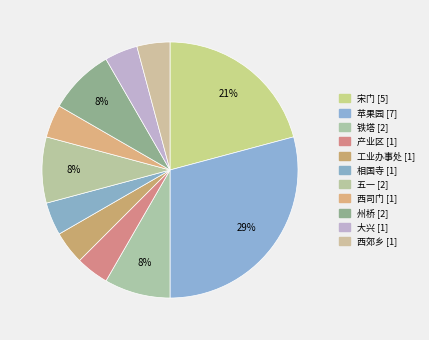

Does any single category account for the majority?

No